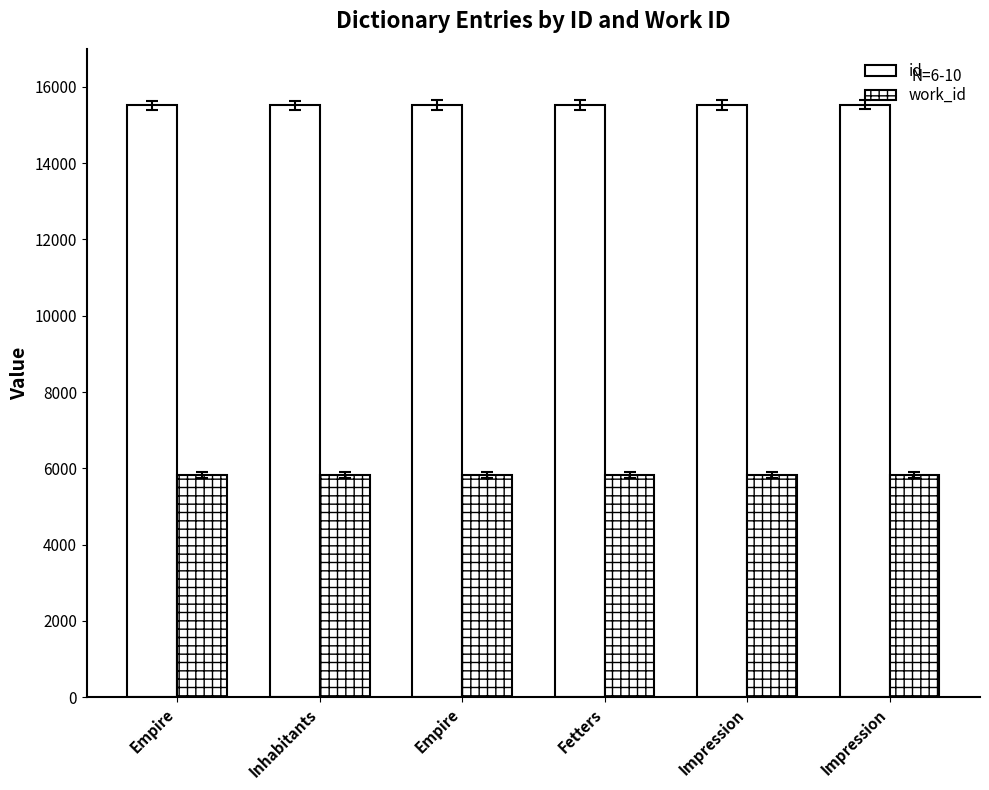

Is it true that id equals 5238 at Empire?

False